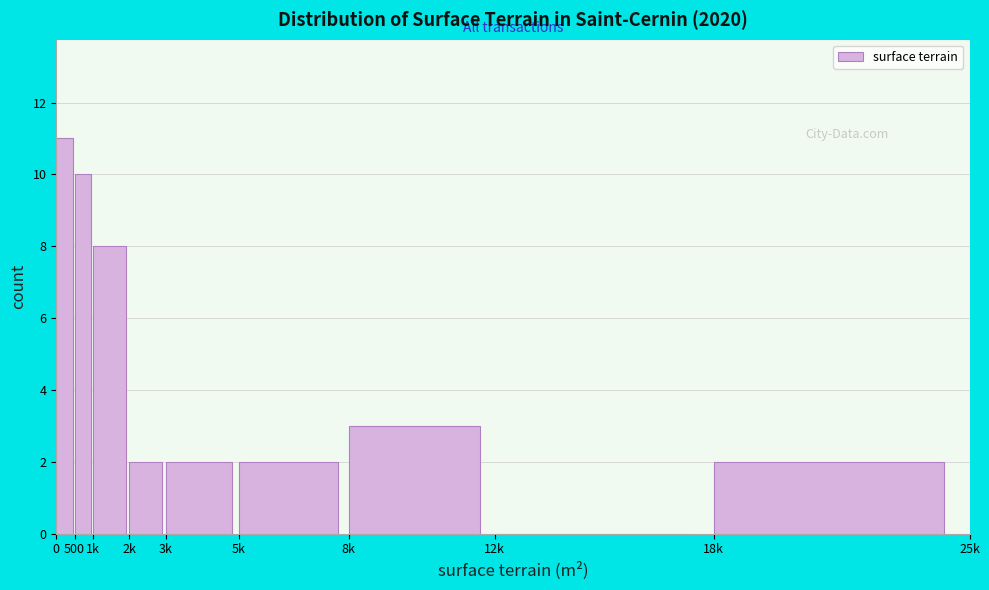

Reading left to right, extract all data points from this chart.

0=11	500=10	1k=8	2k=2	3k=2	5k=2	8k=3	12k=0	18k=2